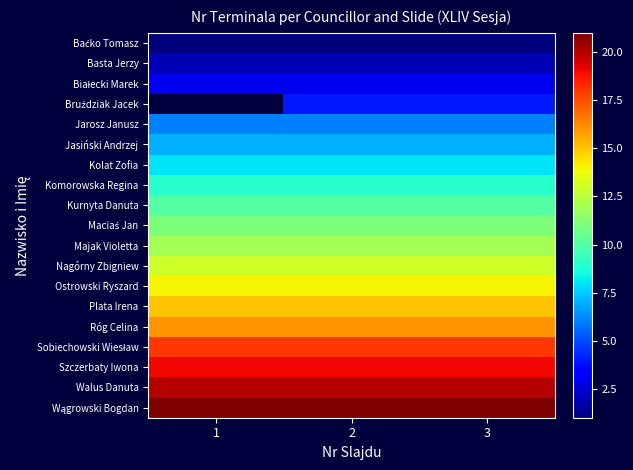

Is it true that Baćko Tomasz equals 1.0 at 1?

True